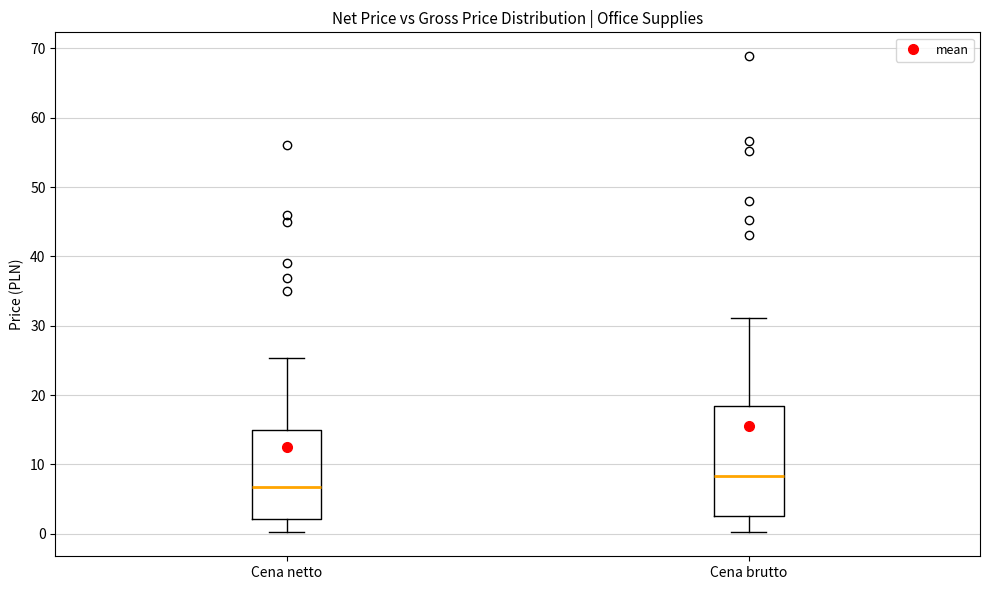

Reading left to right, read every box against the y-axis: the position of its median line, the range the box covers, and the ends of its whiskers. The values are not printed on the chart, so give them approximately, as read against the axis.

Cena netto: median 7, box 2 to 15, whiskers 0 to 25
Cena brutto: median 8, box 3 to 18, whiskers 0 to 31